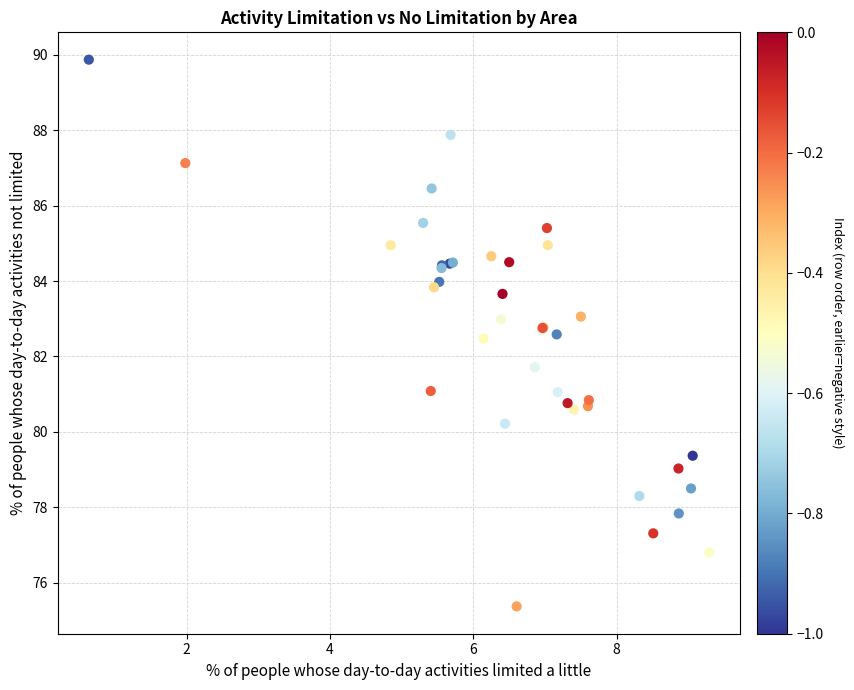

What Y value in the scatter plot is closest to 82?

81.7